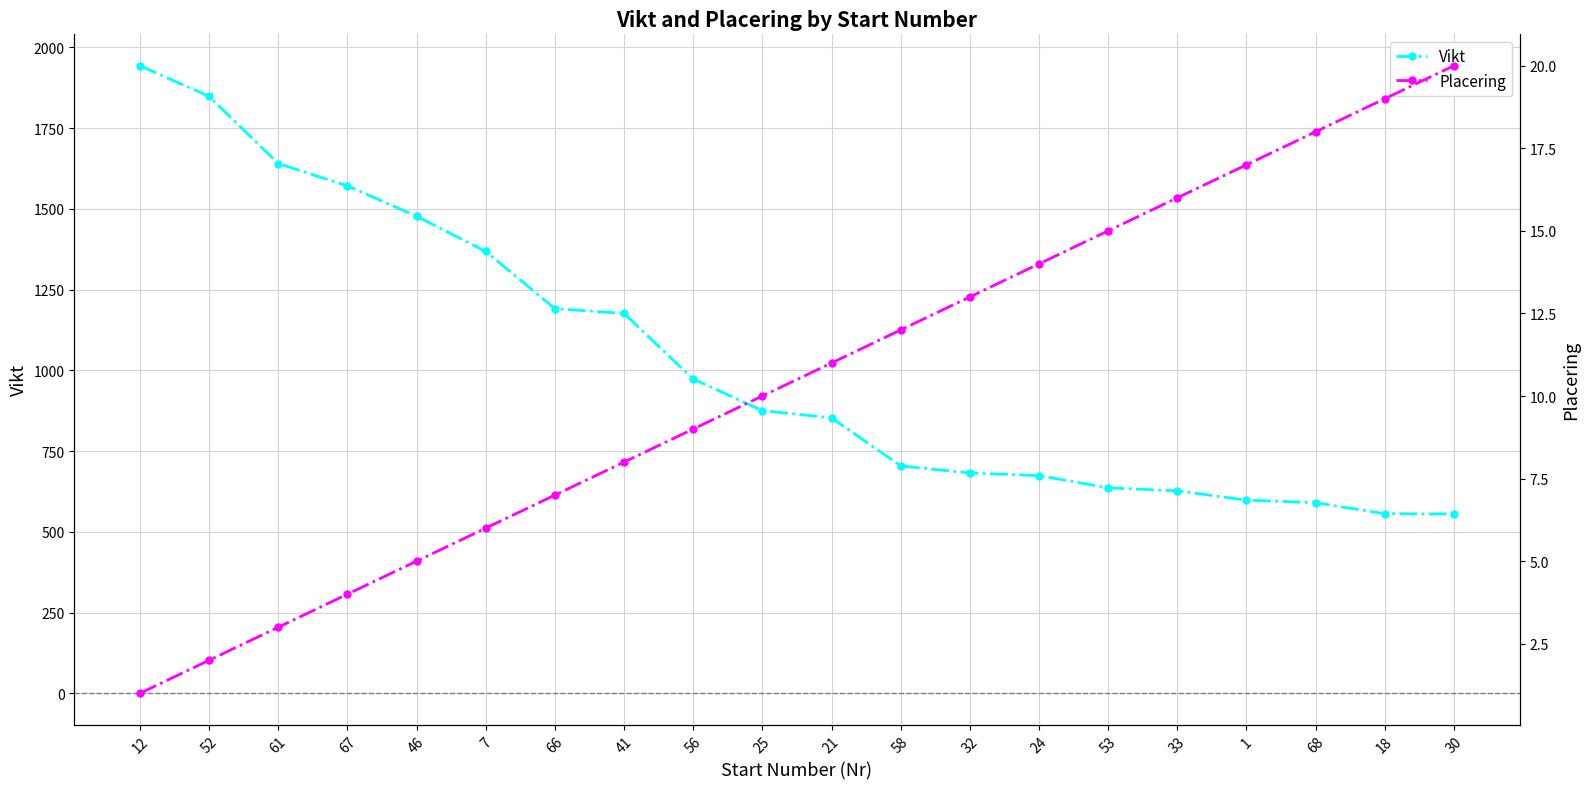

What position from the right is 24?

7